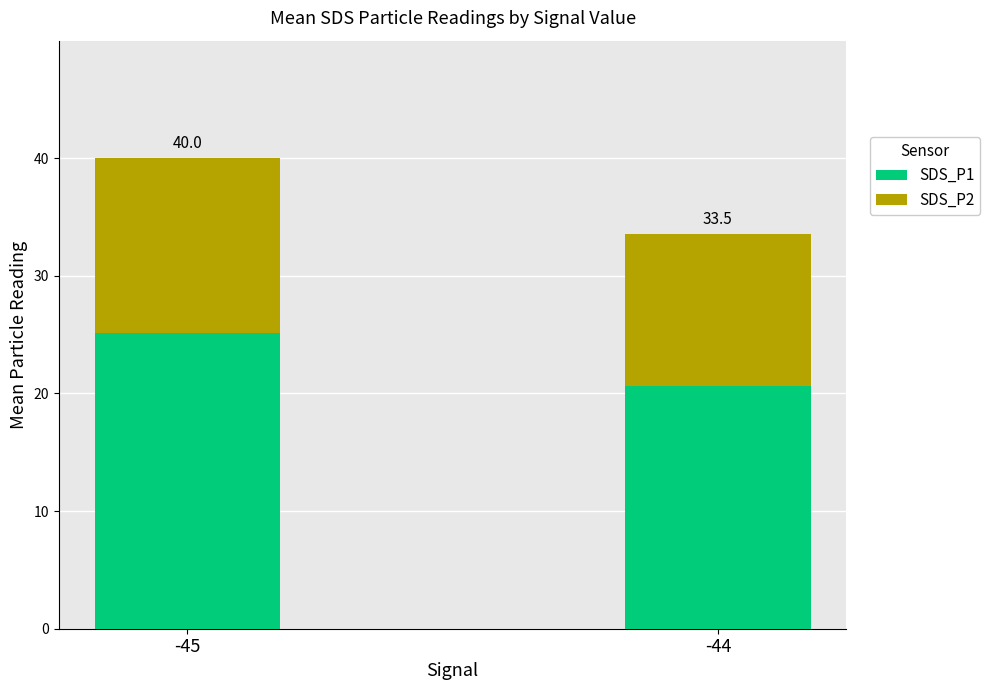

Are the bars horizontal?

No